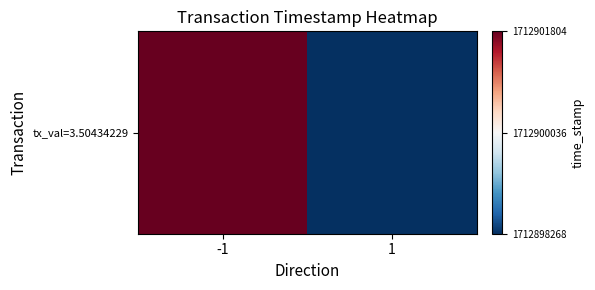

What is the sum of all values?

3425800072